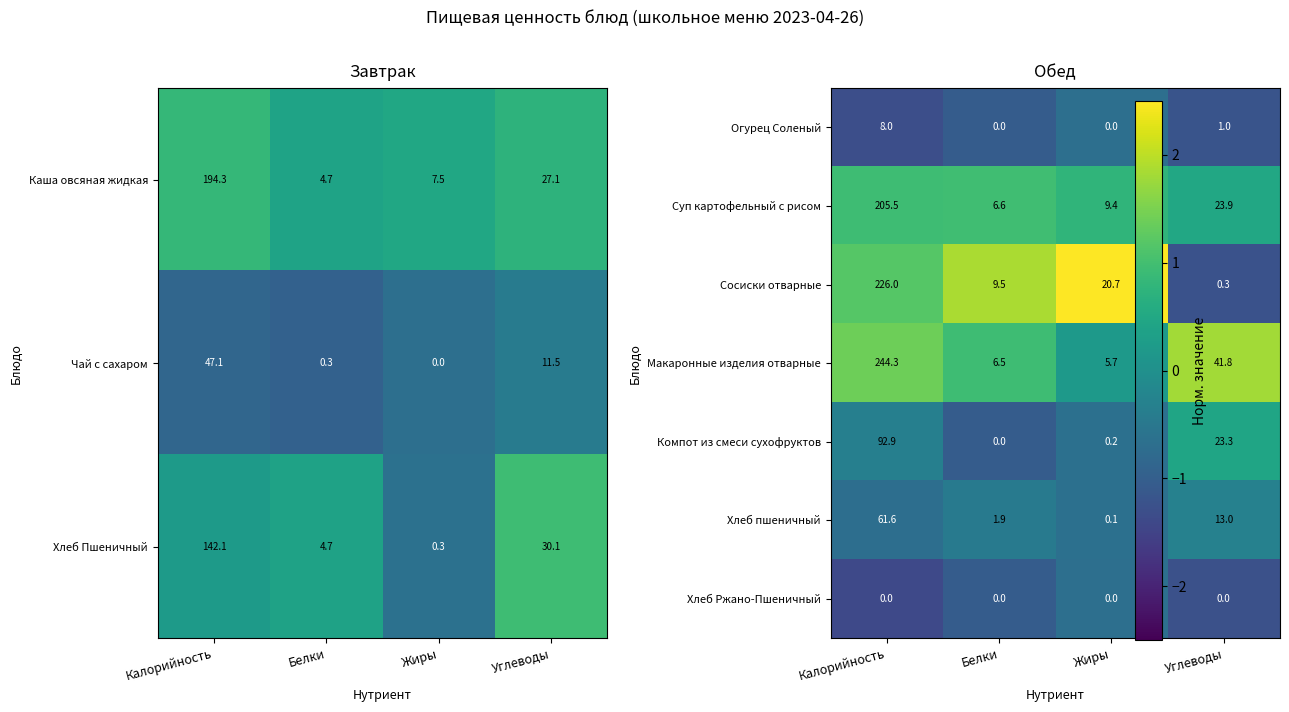

What is the difference between the maximum and minimum values in the Каша овсяная жидкая series?

189.6